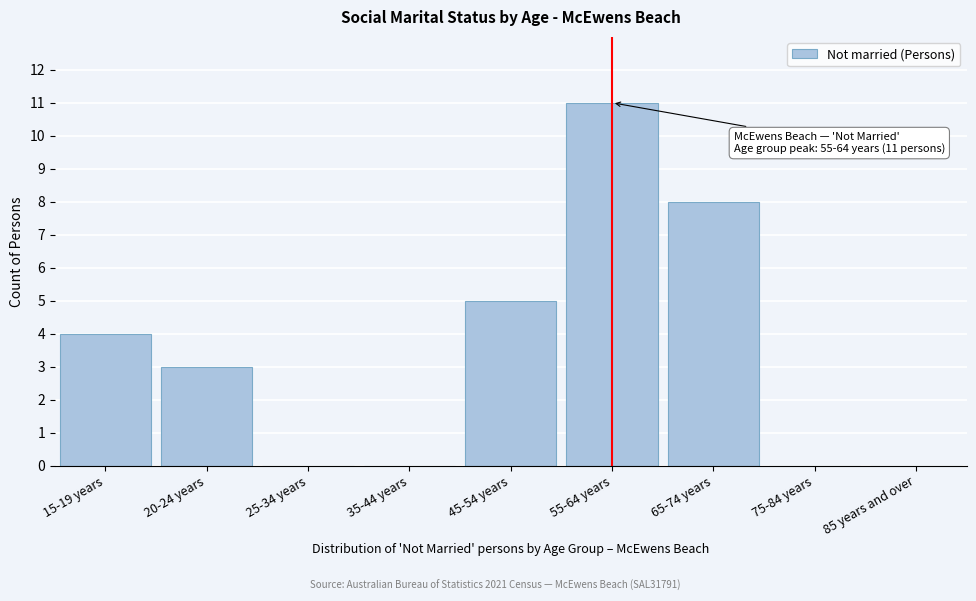

Reading left to right, what are all the values shown in this chart?

15-19 years=4	20-24 years=3	25-34 years=0	35-44 years=0	45-54 years=5	55-64 years=11	65-74 years=8	75-84 years=0	85 years and over=0